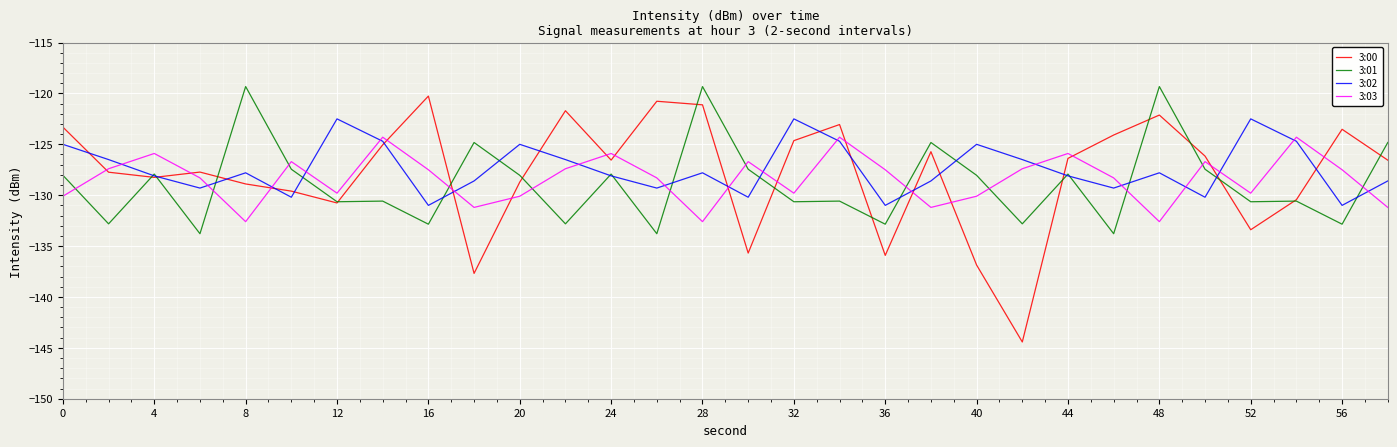

What is the minimum value shown in the chart?

-144.4